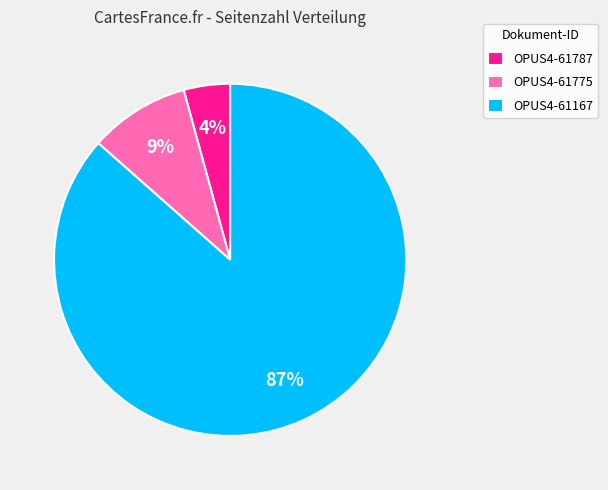

Rank the categories by value from highest to lowest.

OPUS4-61167, OPUS4-61775, OPUS4-61787